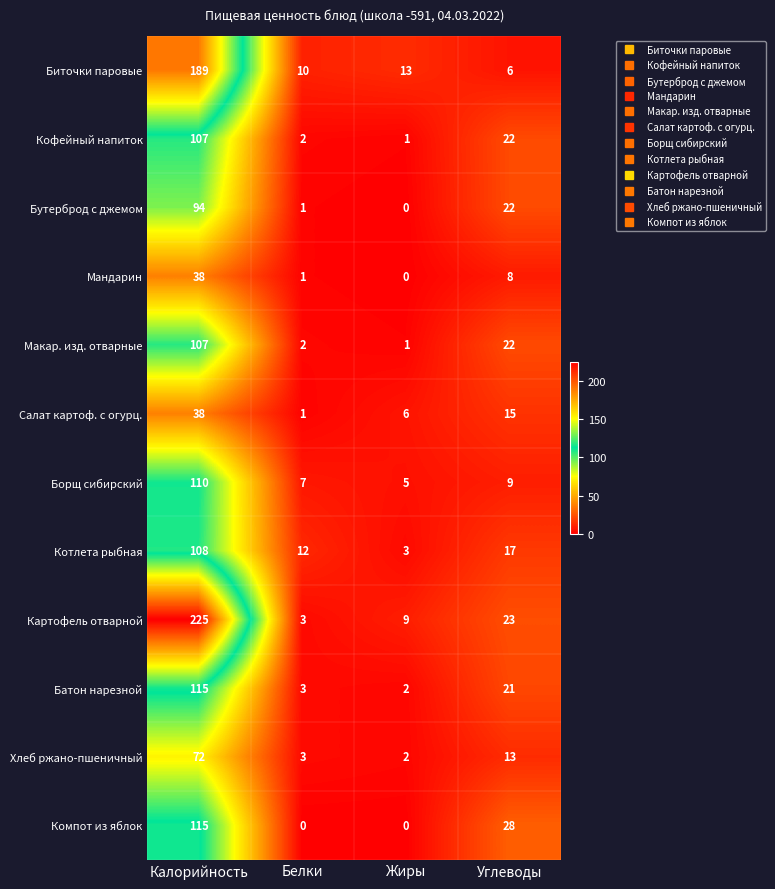

The Котлета рыбная series shows 5 at Углеводы. True or false?

False